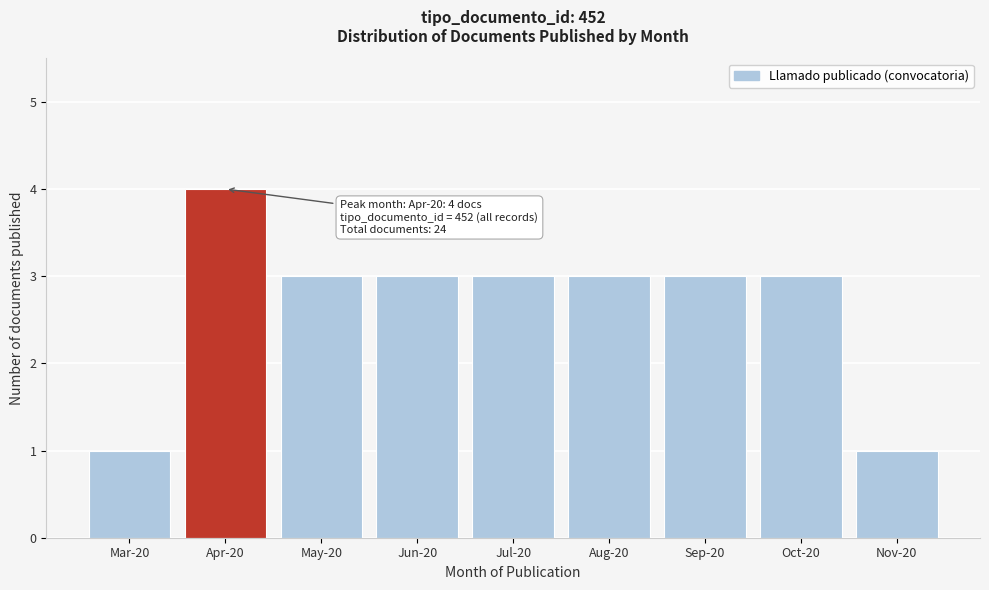

Reading right to left, transcribe all the data shown in this chart.

Nov-20=1	Oct-20=3	Sep-20=3	Aug-20=3	Jul-20=3	Jun-20=3	May-20=3	Apr-20=4	Mar-20=1